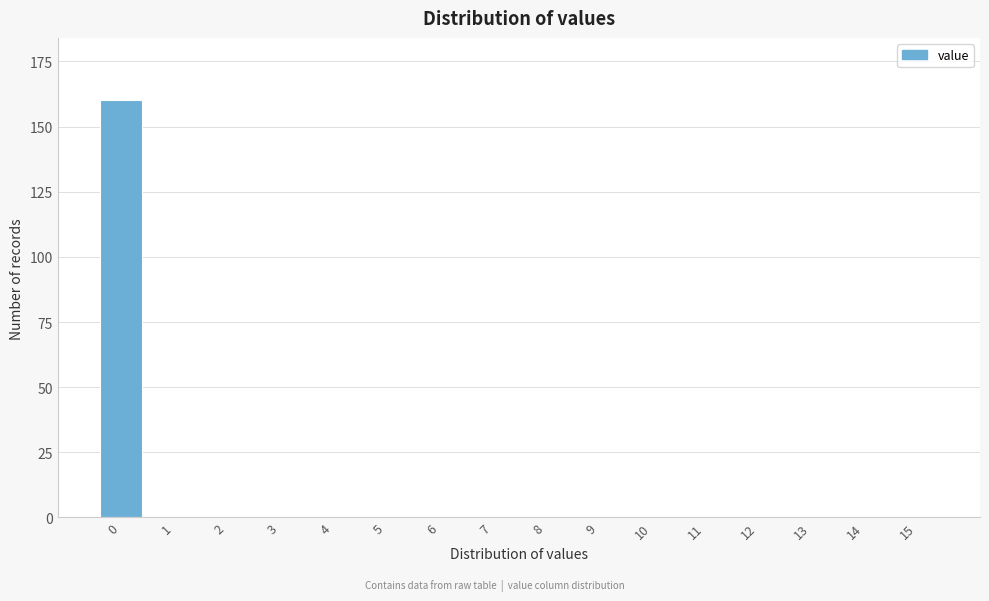

Reading left to right, what are all the values shown in this chart?

0=160	1=0	2=0	3=0	4=0	5=0	6=0	7=0	8=0	9=0	10=0	11=0	12=0	13=0	14=0	15=0